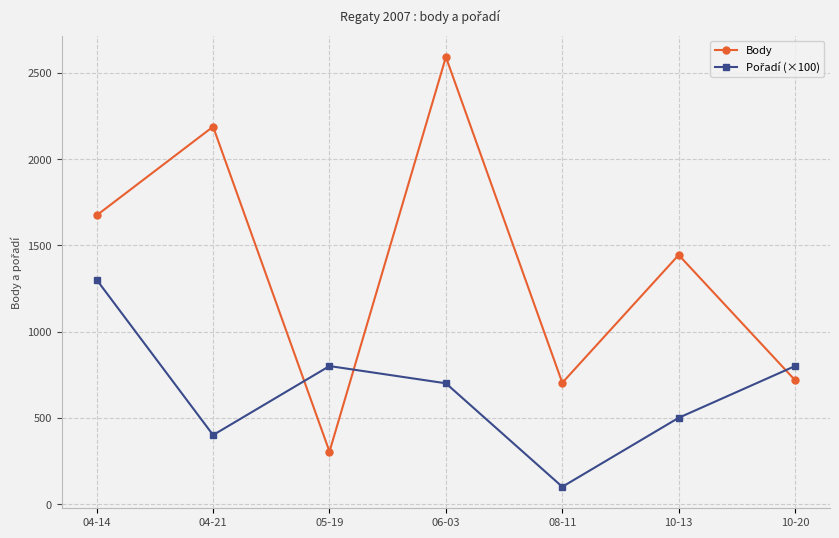

True or false: Body has more than 0 points higher than both neighbors.

True